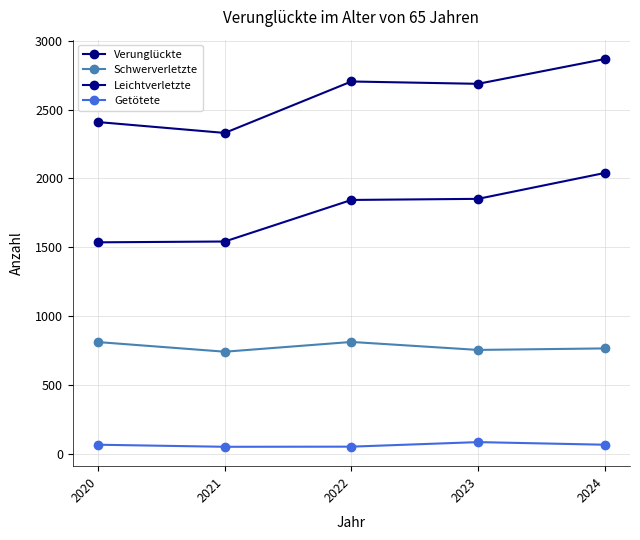

At which label is Getötete closest to 66?

2020